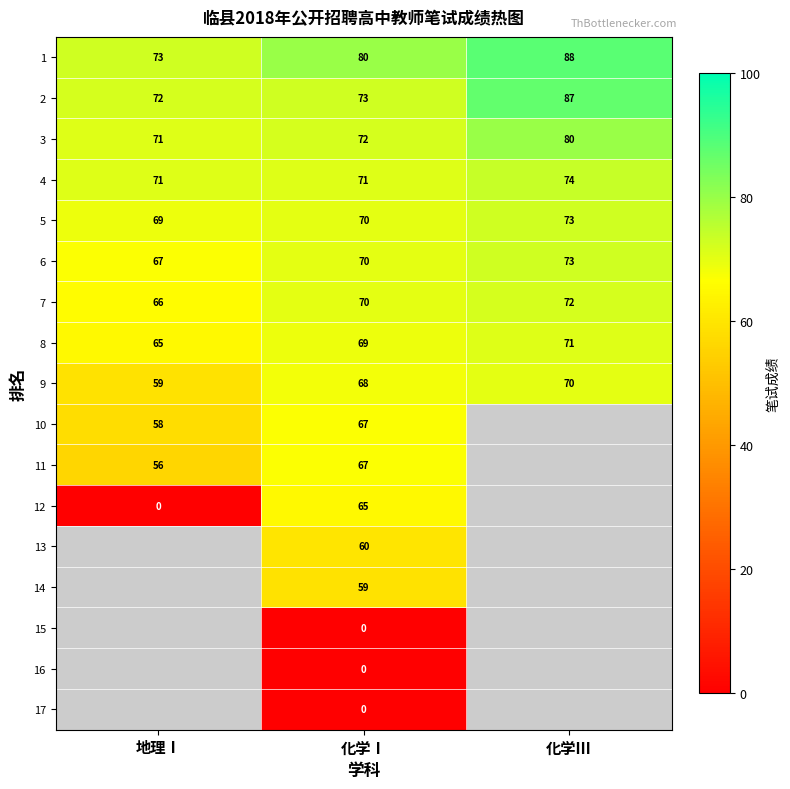

The 14 series shows 98.4 at 化学Ⅰ. True or false?

False